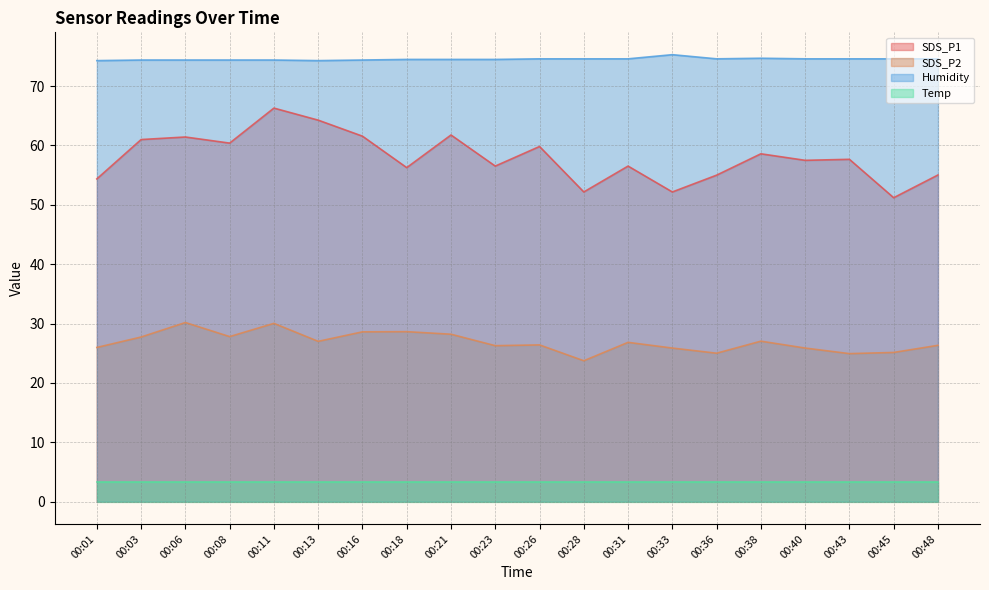

What is the minimum value for SDS_P2?

23.7